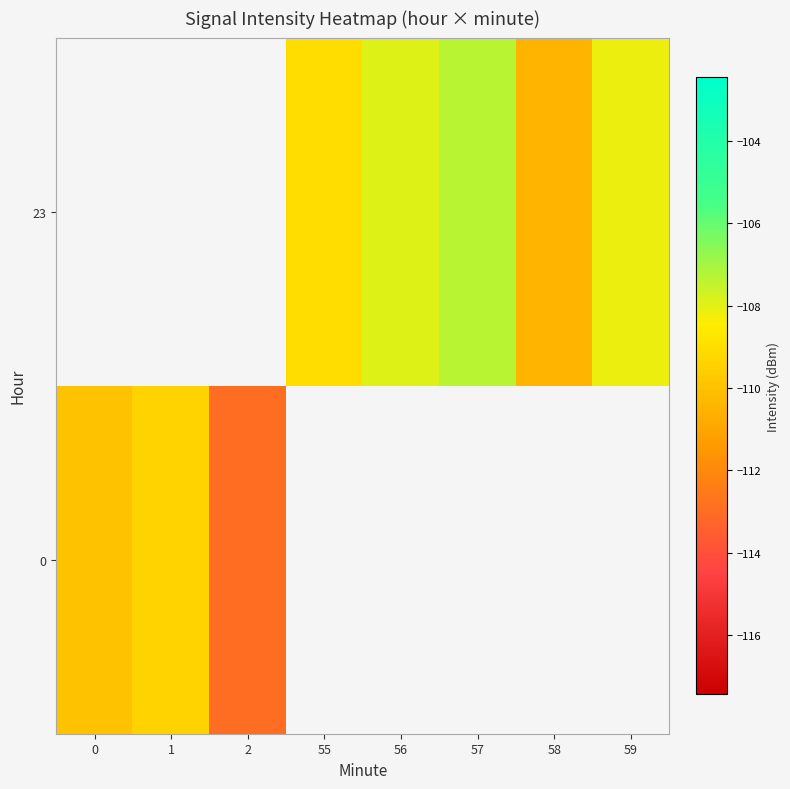

What is the approximate value of 0 at 0?

-110.0